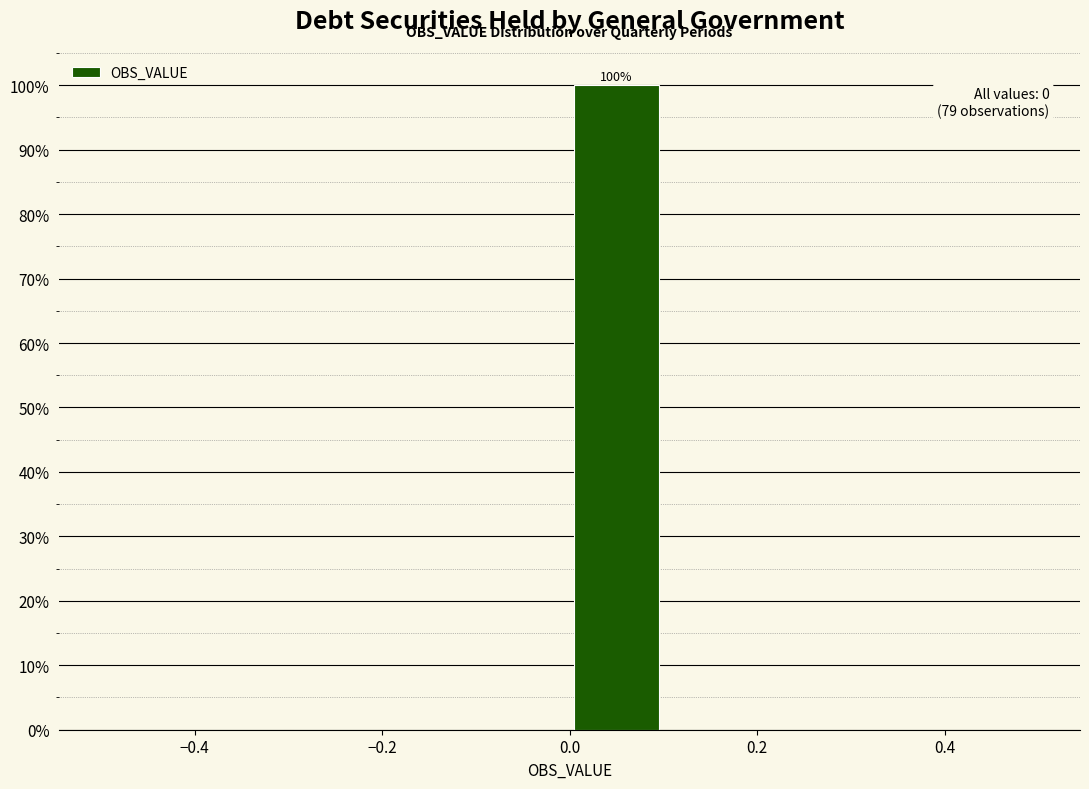

Which range on the x-axis has the tallest bar?

0.0 to 0.1